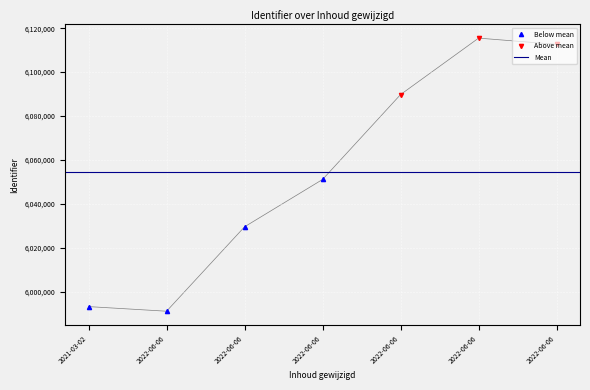

How many points are higher than both their immediate neighbors (excluding endpoints)?

1